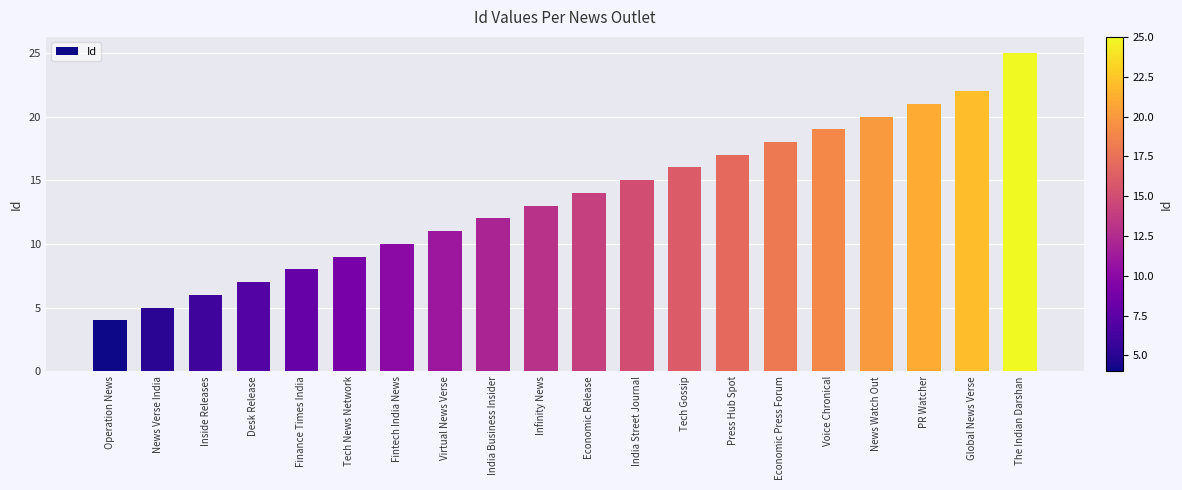

Approximately how many times larger is the value at Fintech India News compared to Desk Release?

1.4